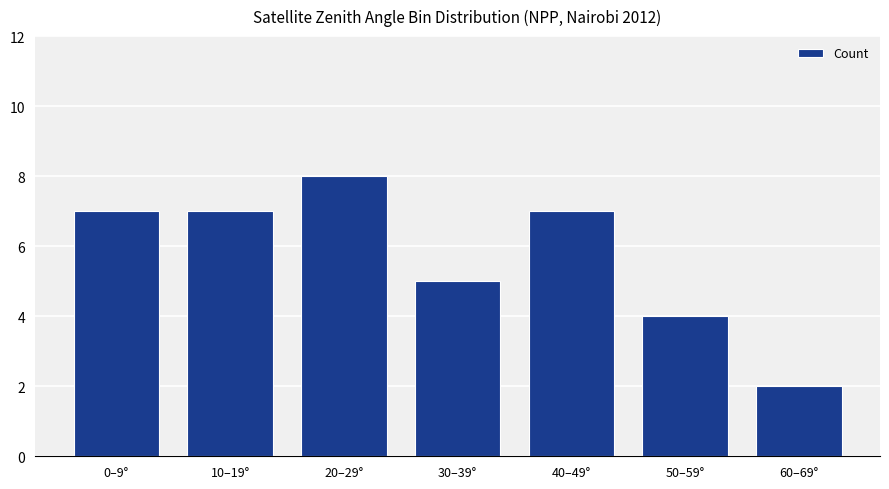

What is the change in value from 30–39° to 40–49°?

+2